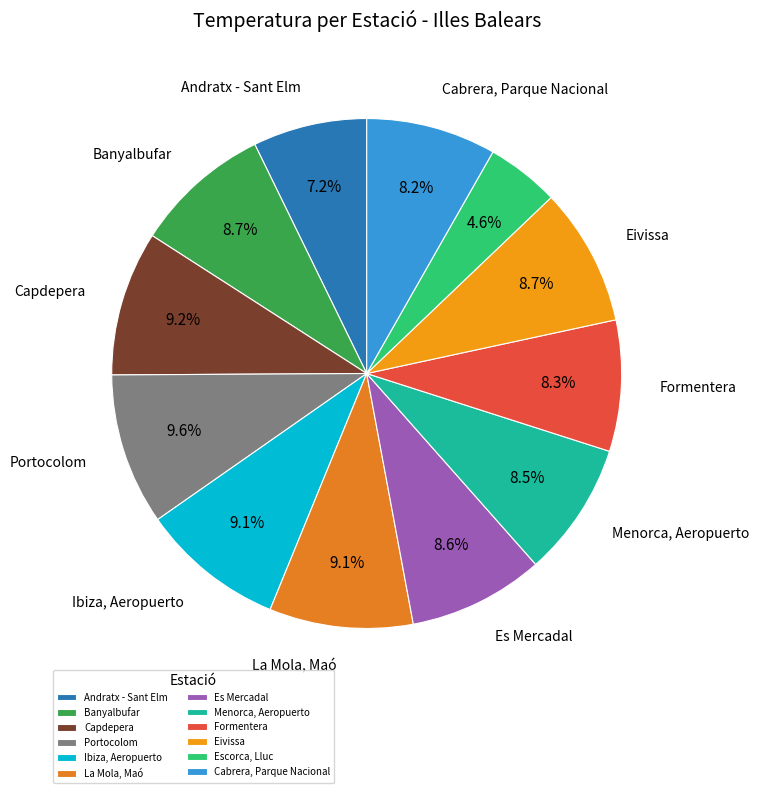

Which slice is the largest?

Portocolom